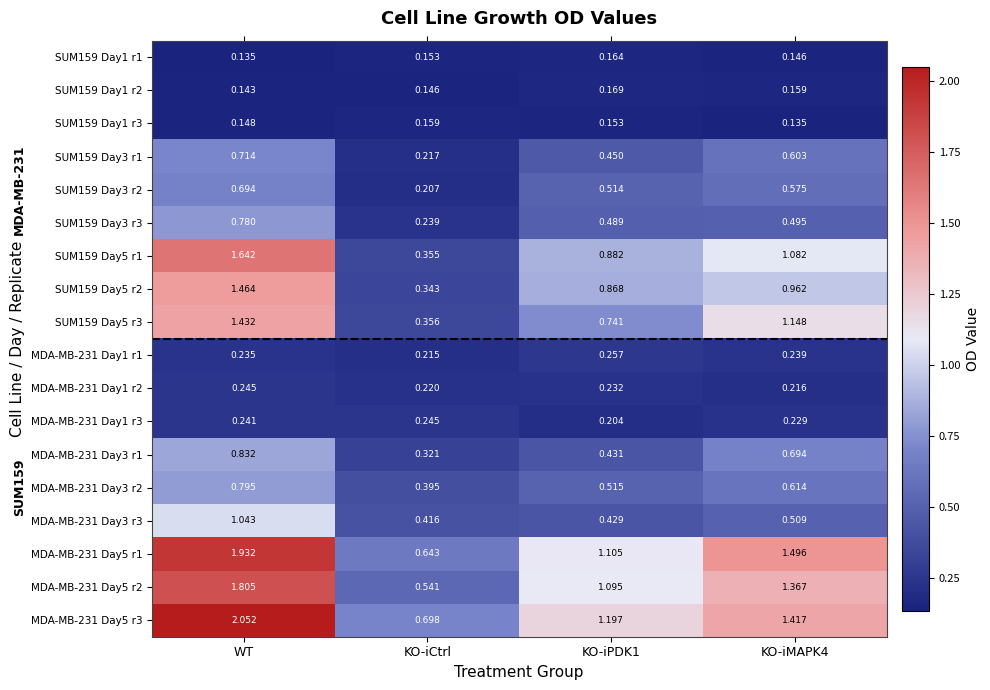

At which label does MDA-MB-231 Day5 r2 reach its peak?

WT